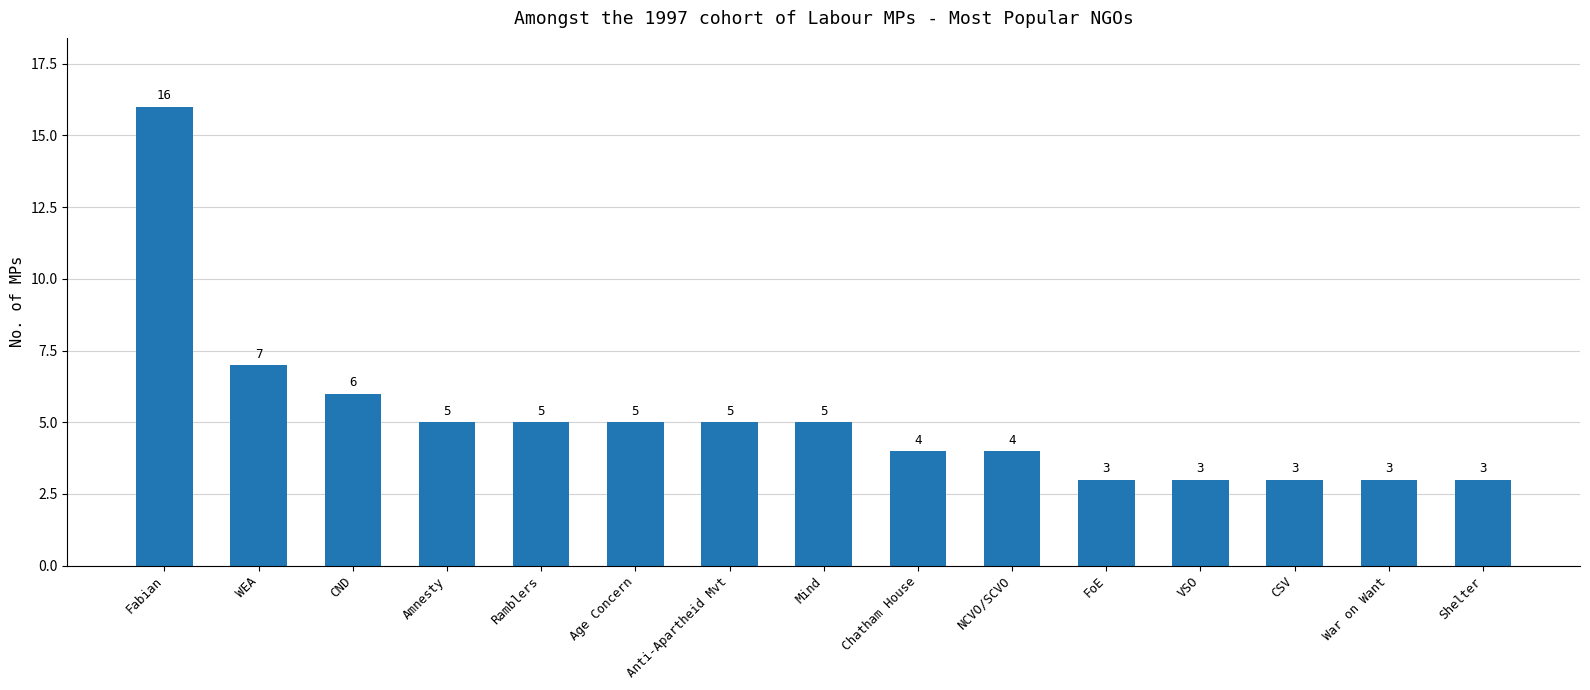

The chart shows a value of 5 at War on Want. True or false?

False